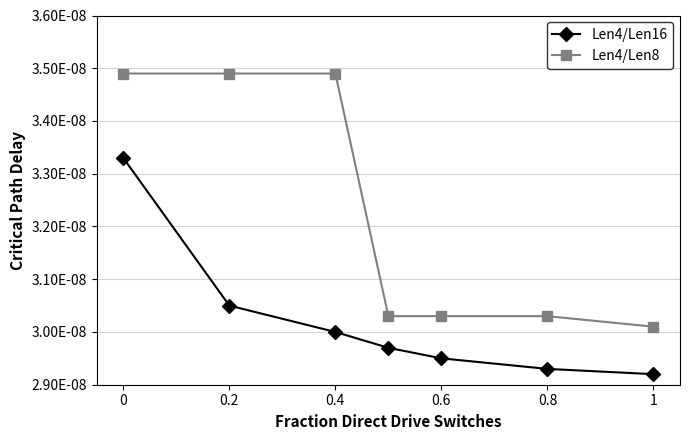

Is this an area chart (filled region under the line)?

No